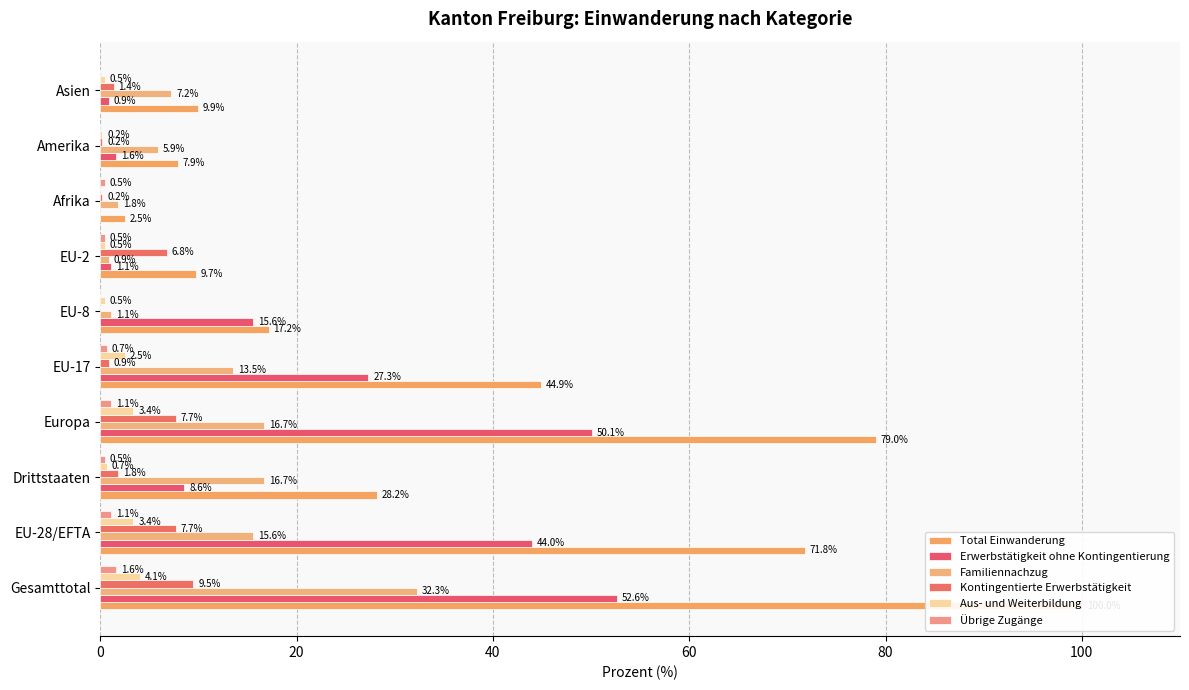

Is the value of Total Einwanderung at EU-17 greater than the value of Familiennachzug at EU-28/EFTA?

Yes